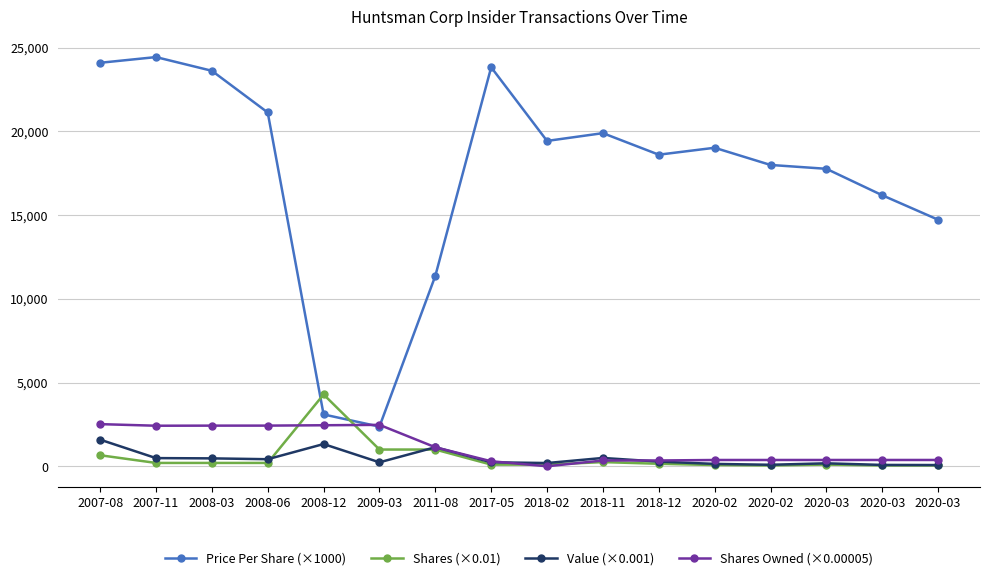

What is the total value across all series at 2008-12?

11167.4